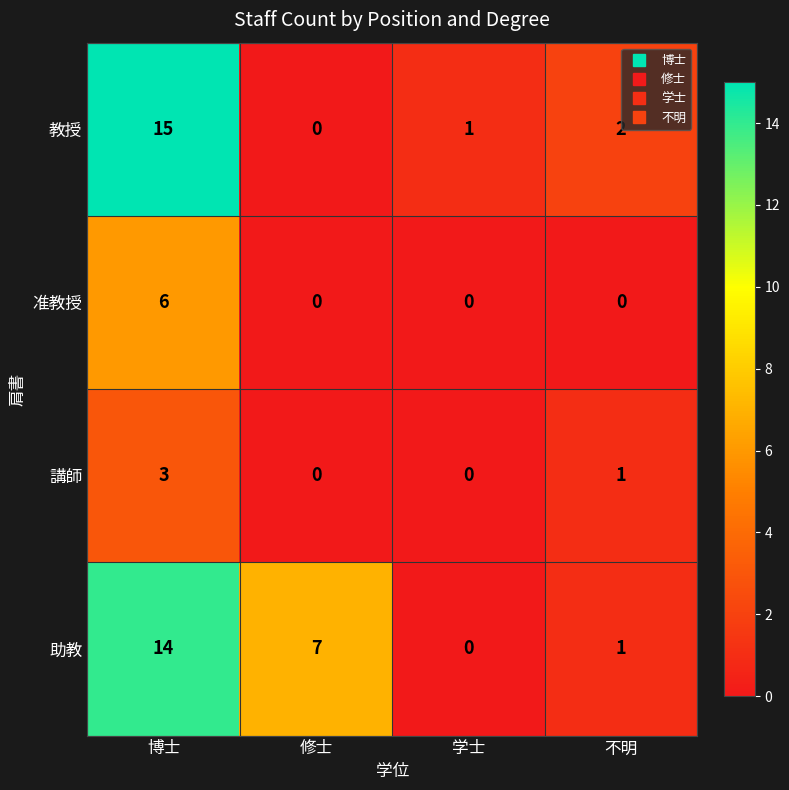

At which label does 教授 first exceed 2?

博士